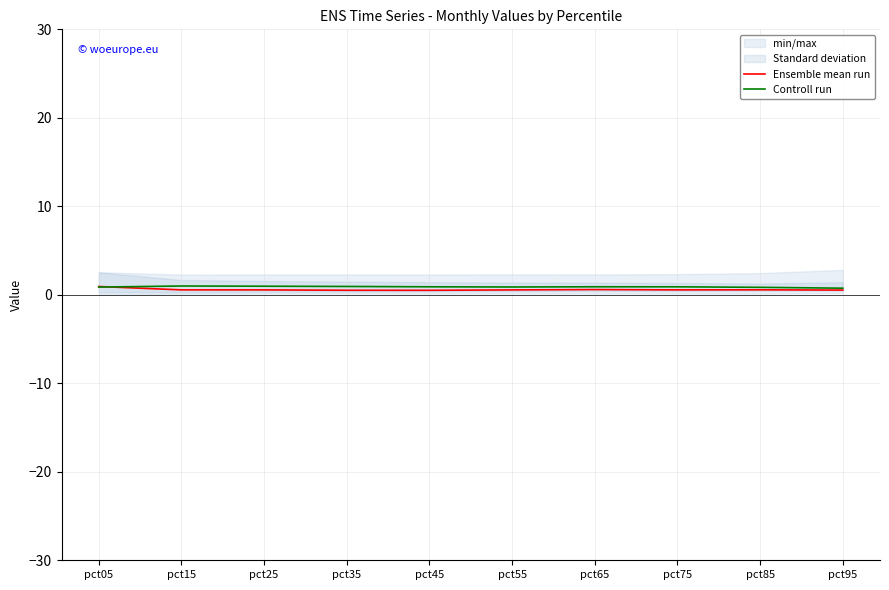

Where is the first local maximum for Ensemble mean run?

pct65